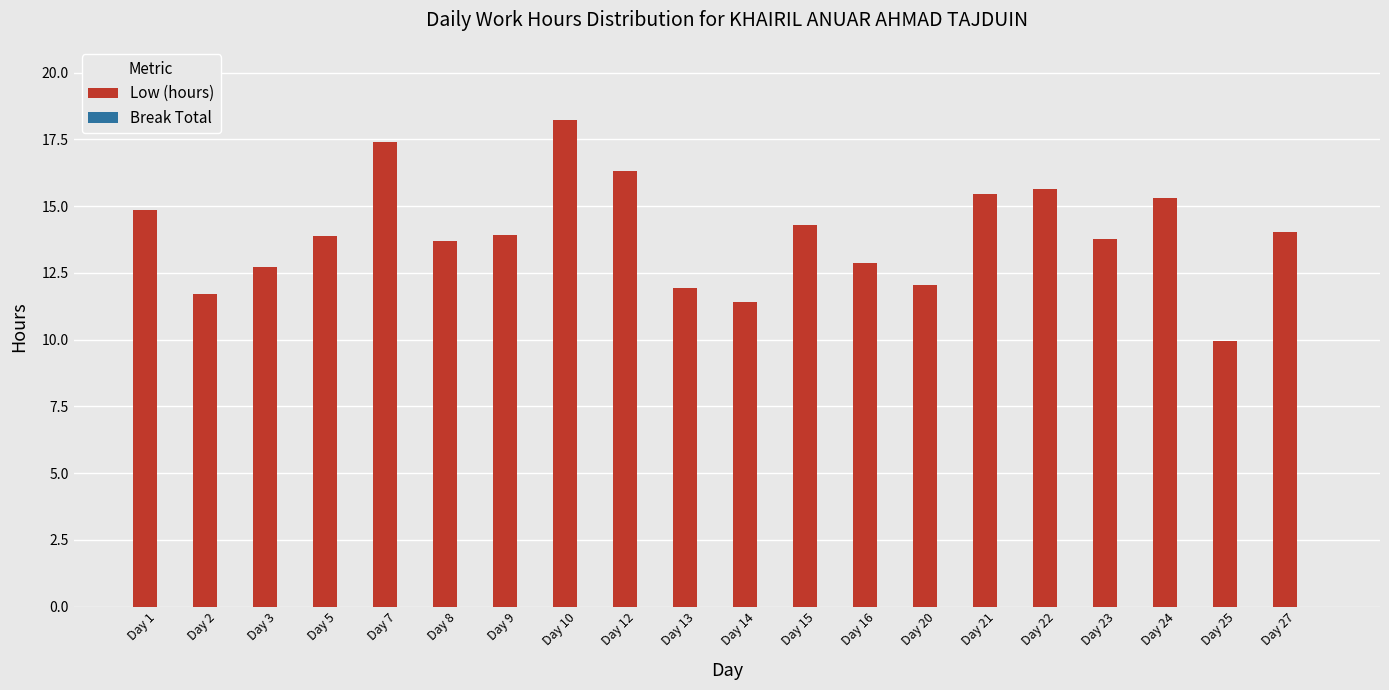

Which label corresponds to the smallest value in the chart?

Day 25